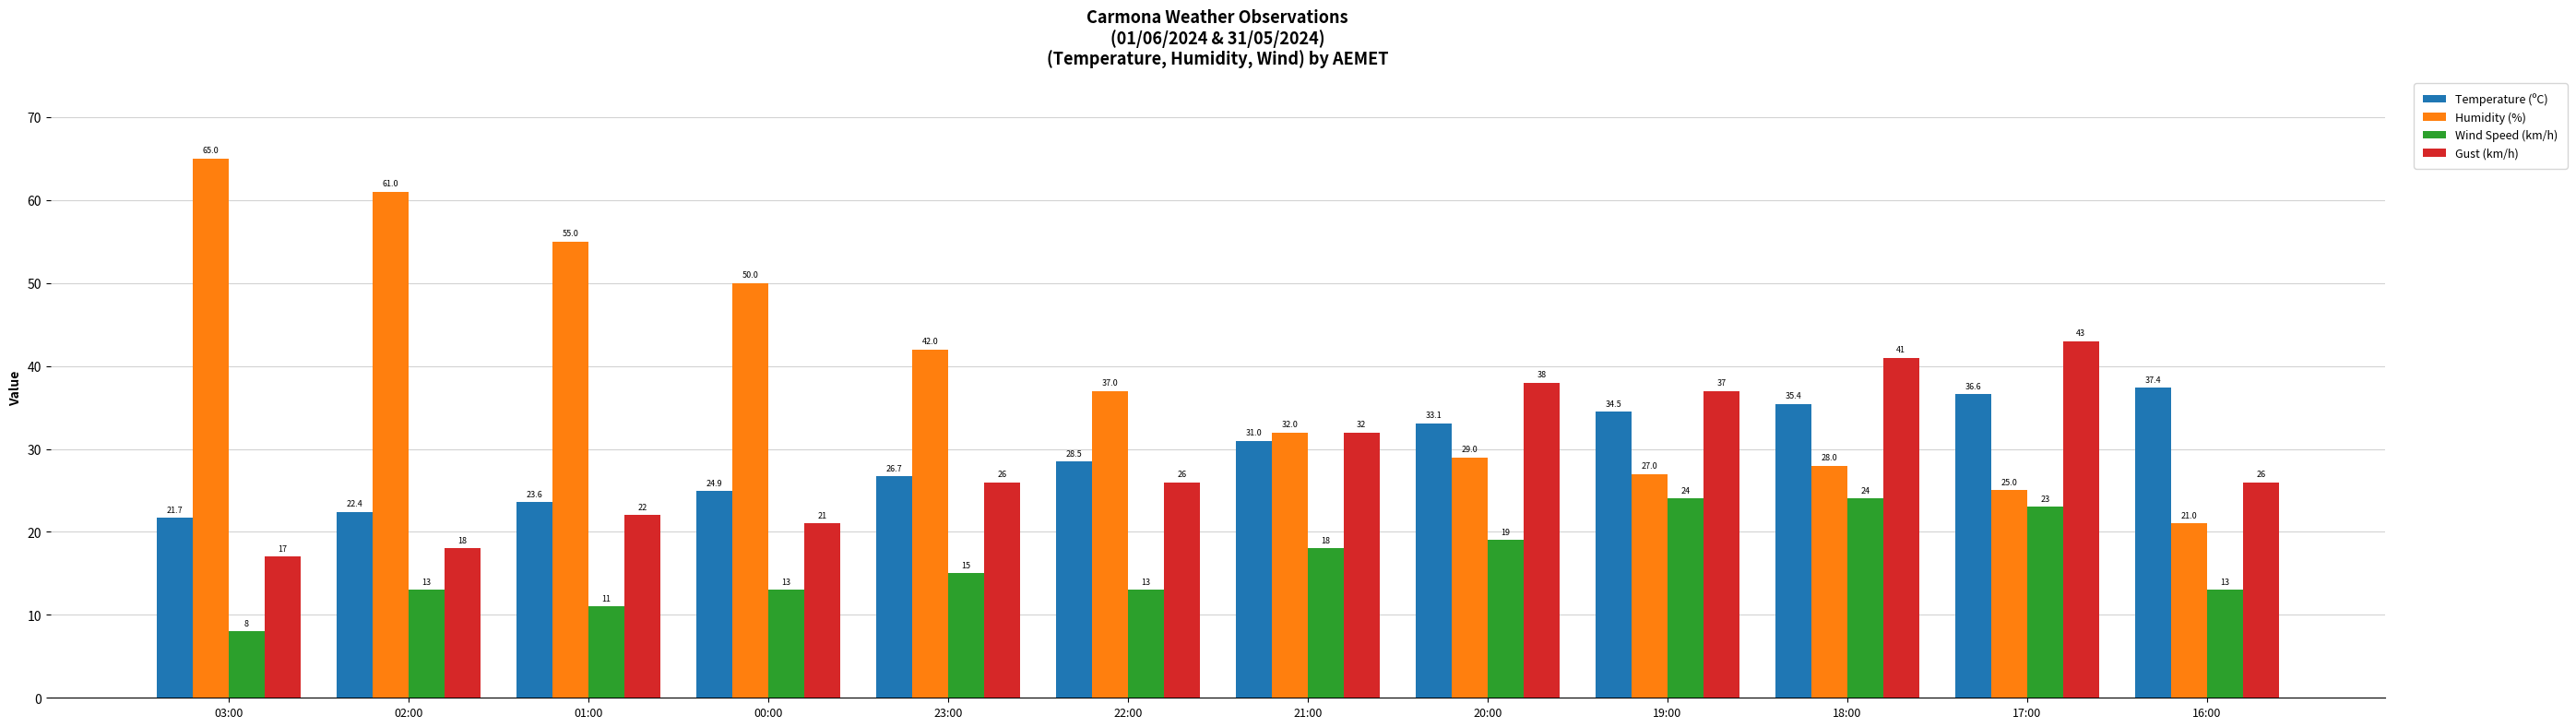

How many values in the Wind Speed (km/h) series are below 15?

6